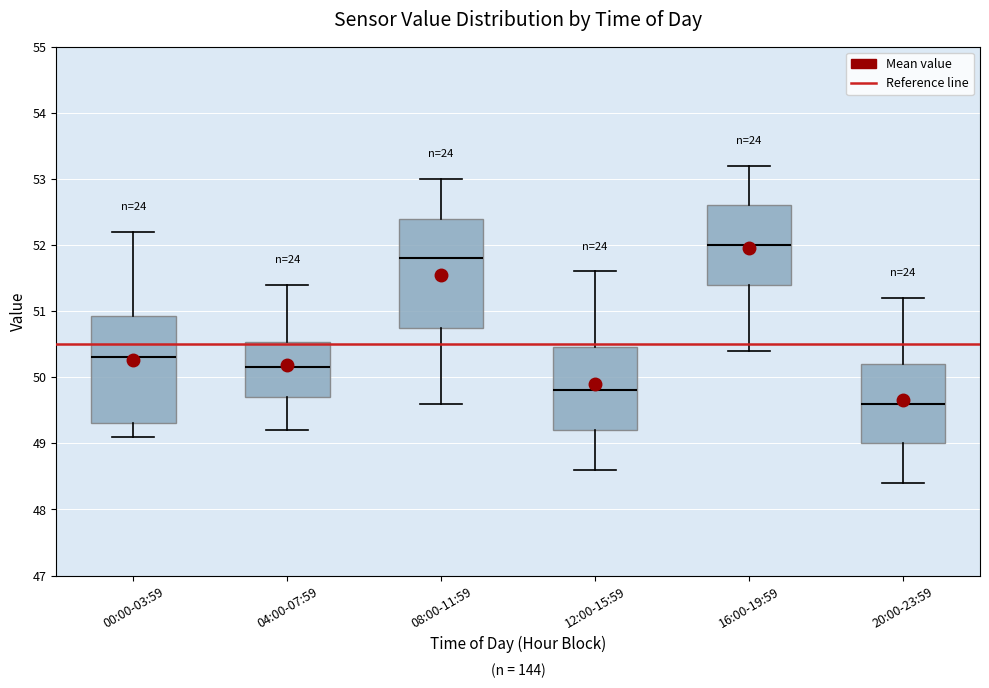

Where is the upper edge of the box for 20:00-23:59 on the y-axis? The values are not printed on the chart, so give them approximately, as read against the axis.

50.2